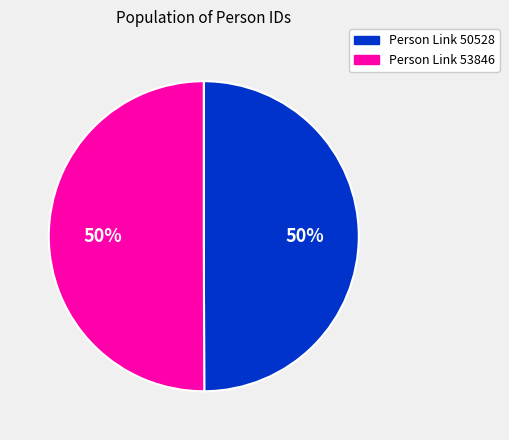

To the nearest percent, what is the average slice percentage?

50%